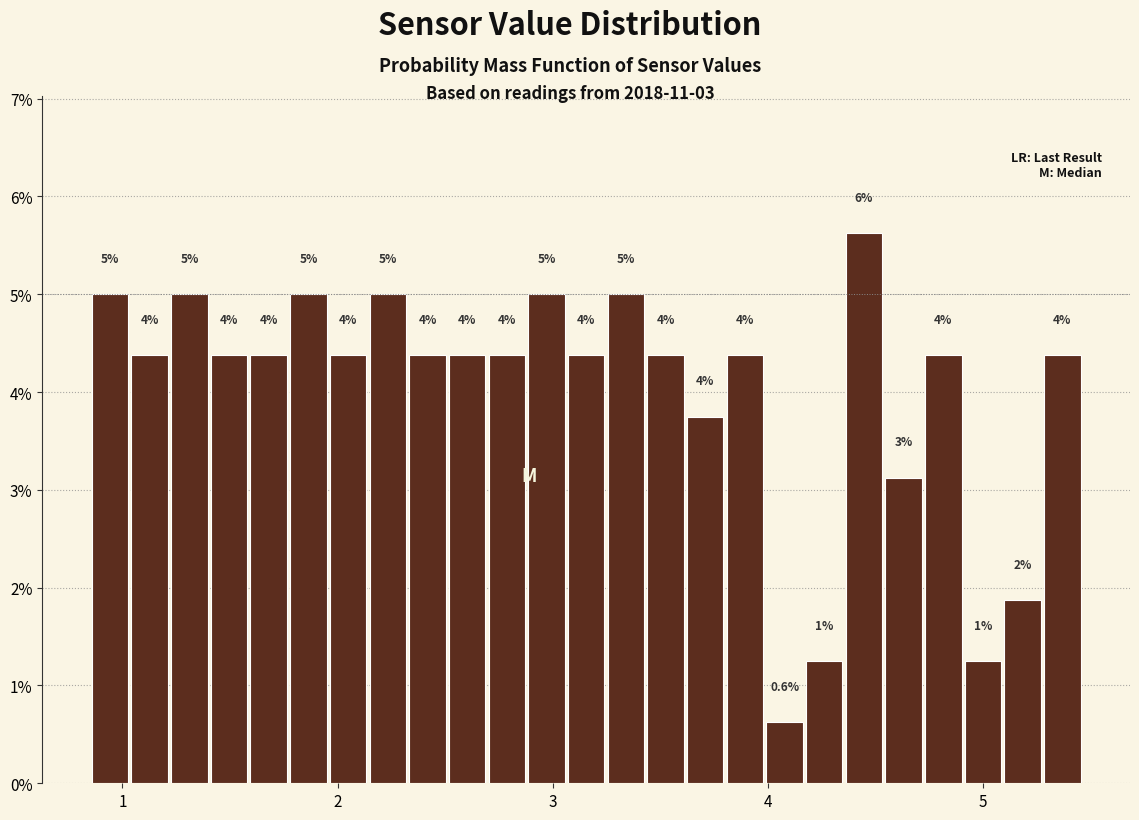

Around what value on the x-axis is the tallest bar? Give the approximate position of its centre, as read against the axis.

4.4